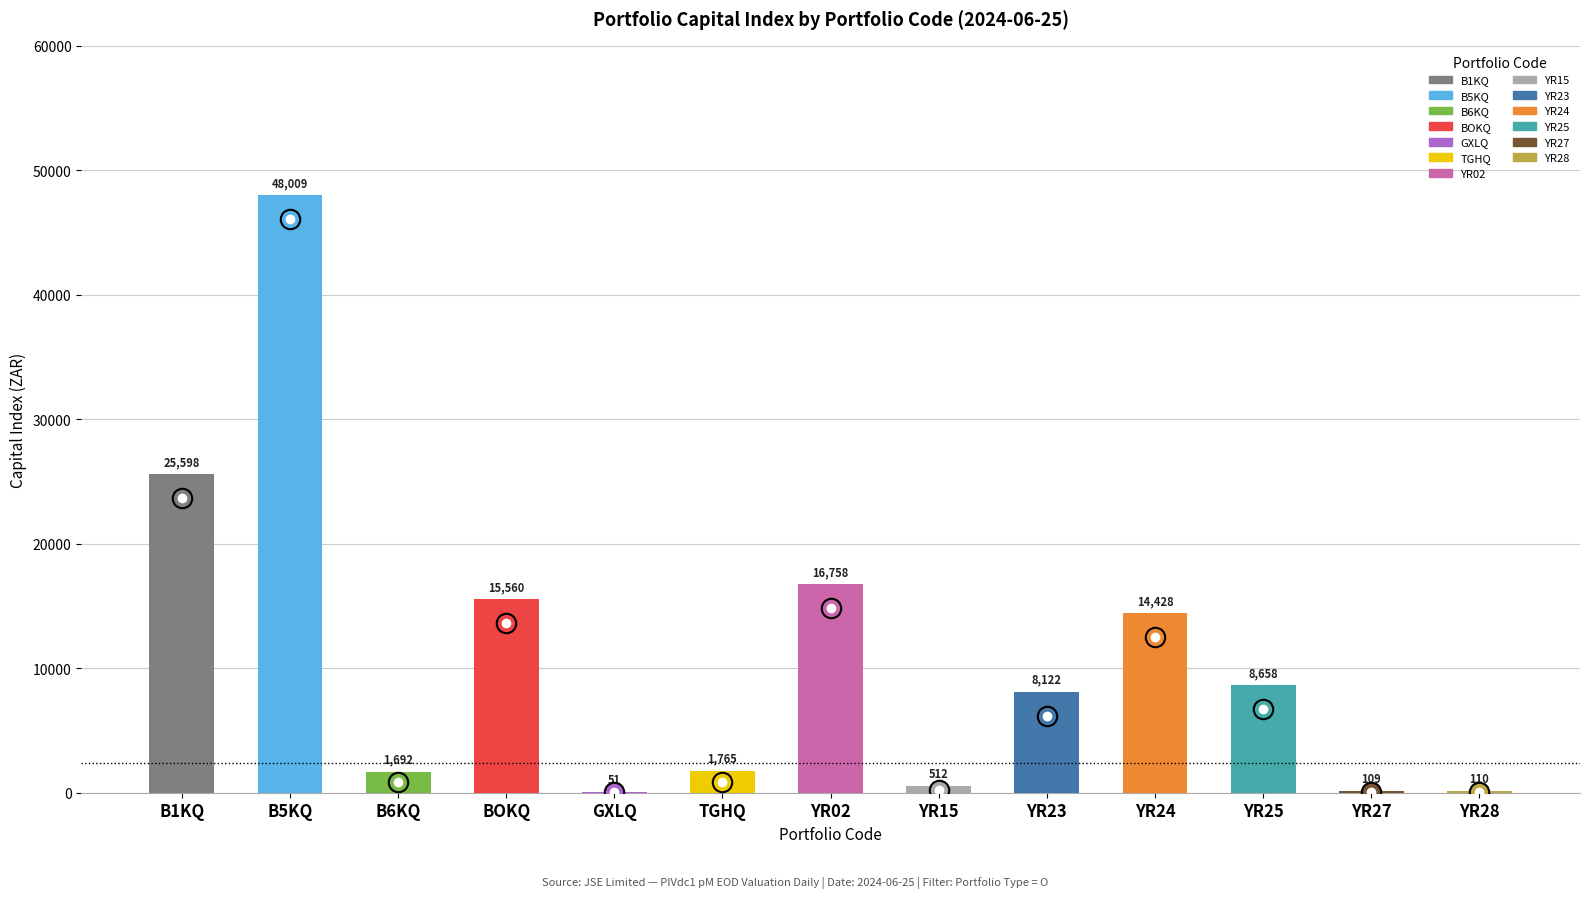

What is the minimum value shown in the chart?

50.8